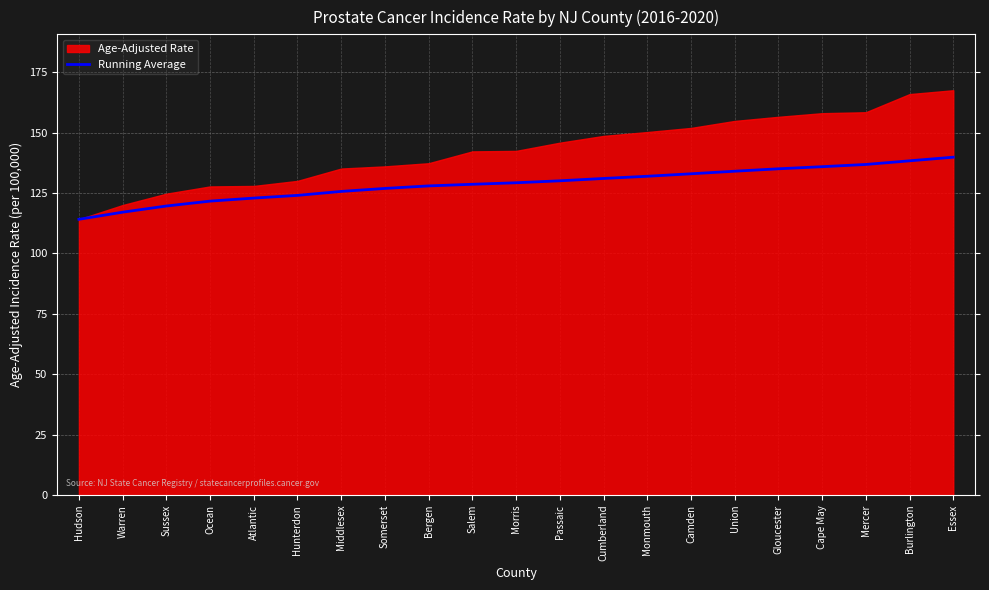

What is the label of the 20th point from the left?

Burlington